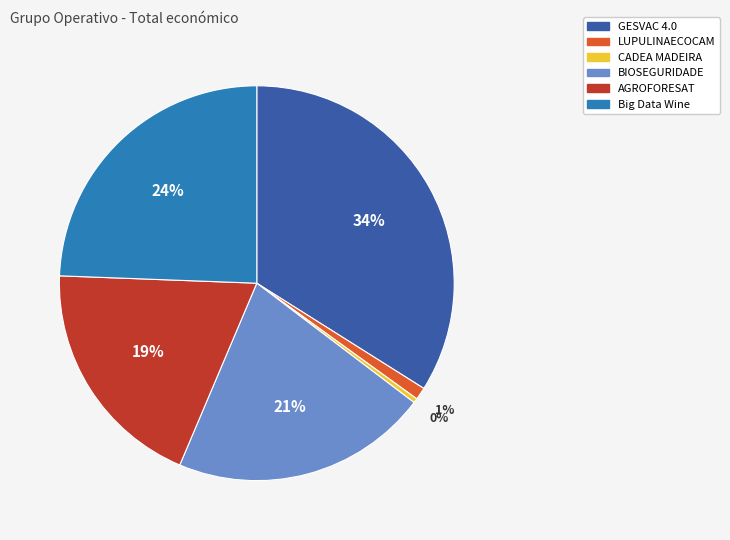

Which category has the smallest portion of the pie?

CADEA MADEIRA